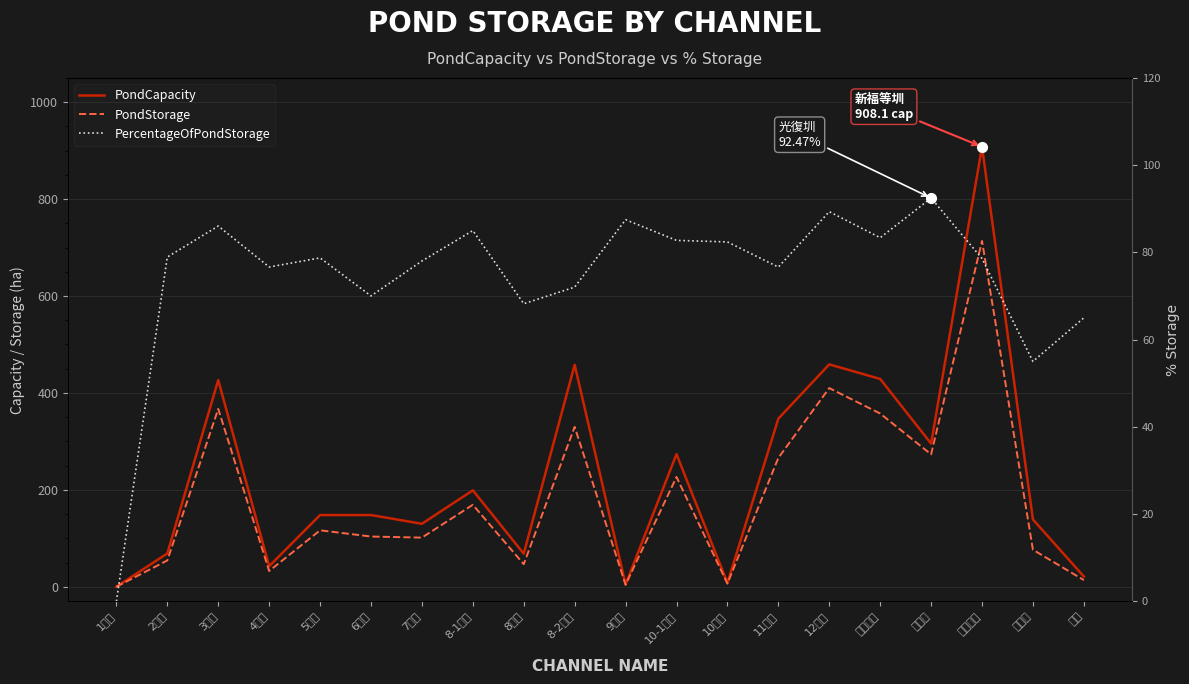

How many interior local peaks does the PondCapacity series have?

7